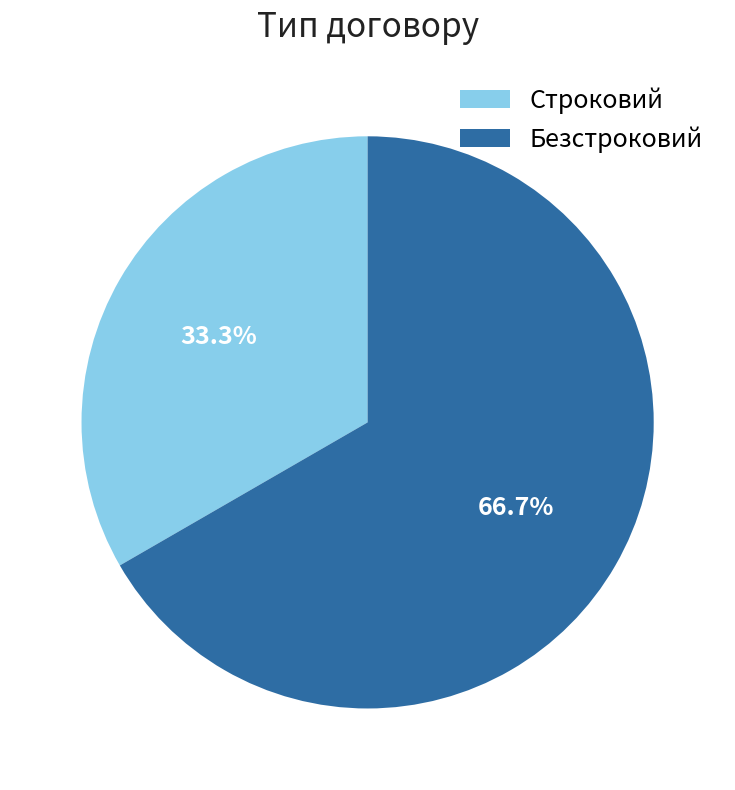

What is the majority slice?

Безстроковий